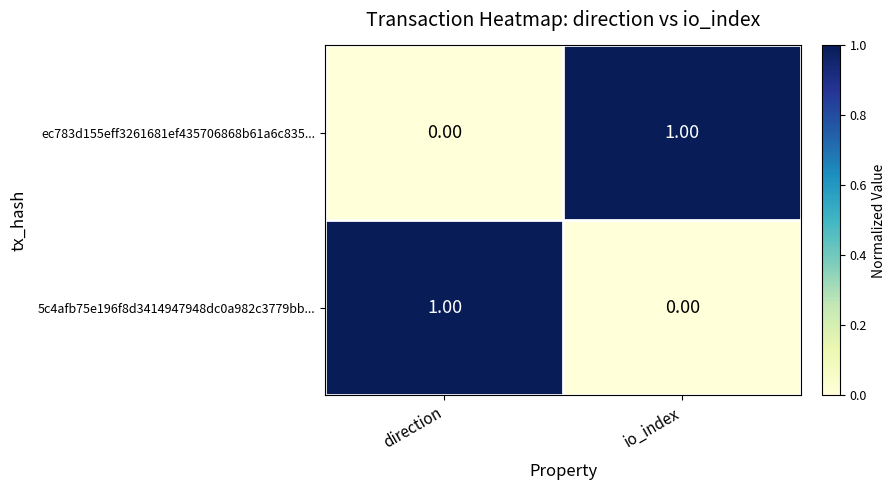

Rank the series at direction from lowest to highest value.

ec783d155eff3261681ef435706868b61a6c835..., 5c4afb75e196f8d3414947948dc0a982c3779bb...